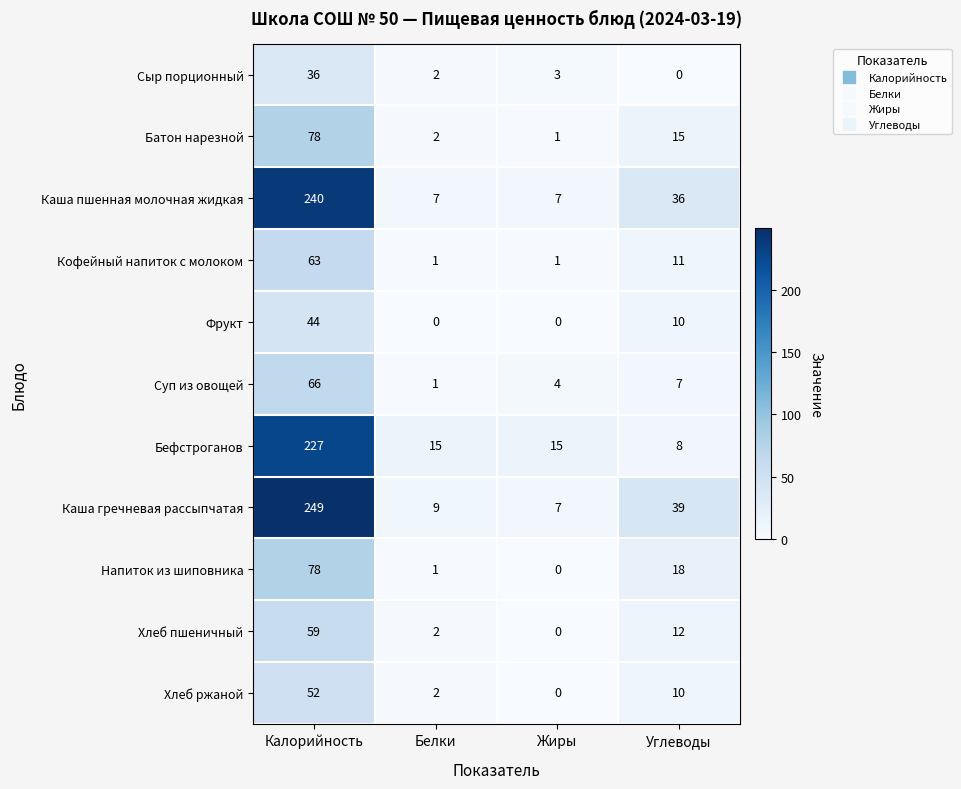

What is the difference between the Бефстроганов values at Белки and Калорийность?

212